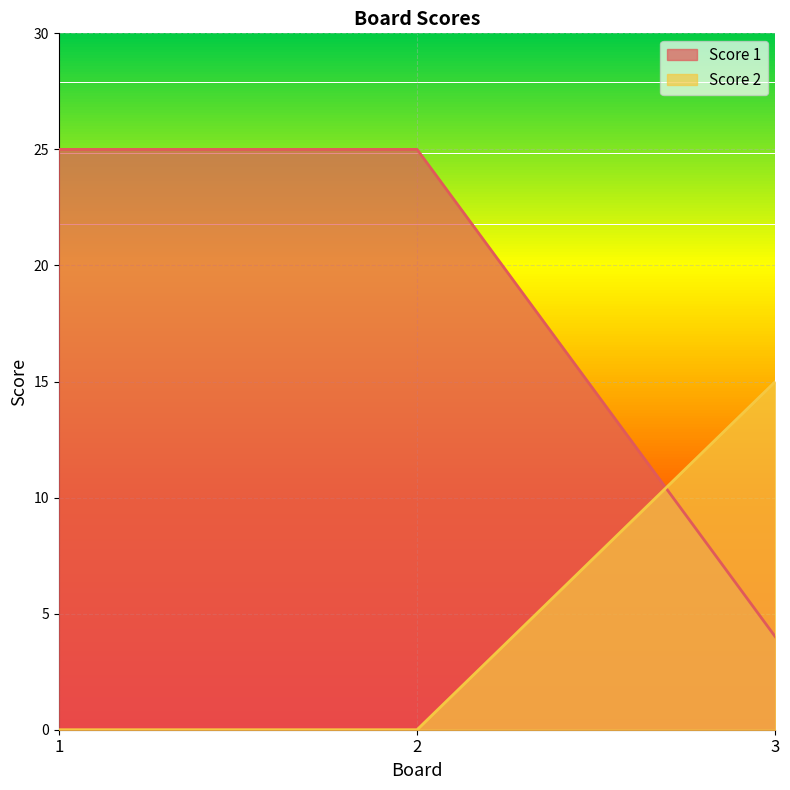

Is the value of Score 2 at 3 greater than the value of Score 1 at 2?

No